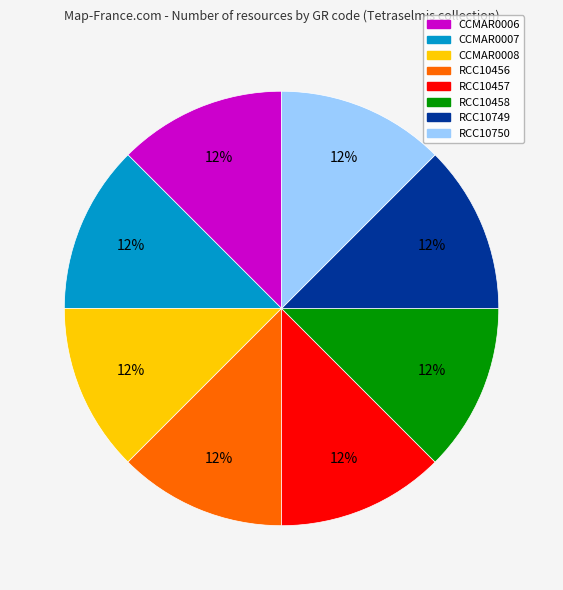

Is RCC10458 the majority of the pie?

No